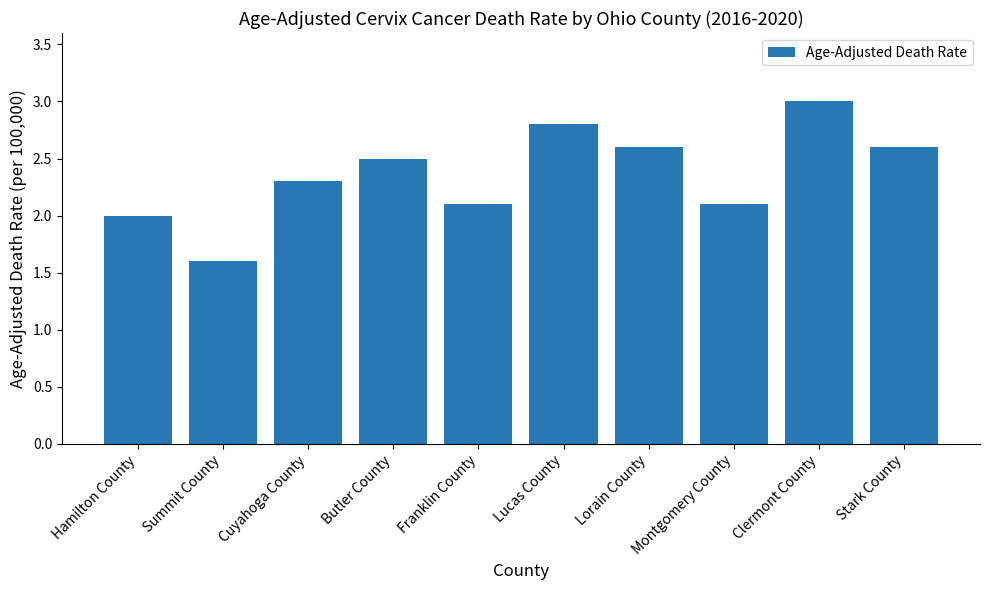

True or false: the data shows 2.3 at Cuyahoga County.

True